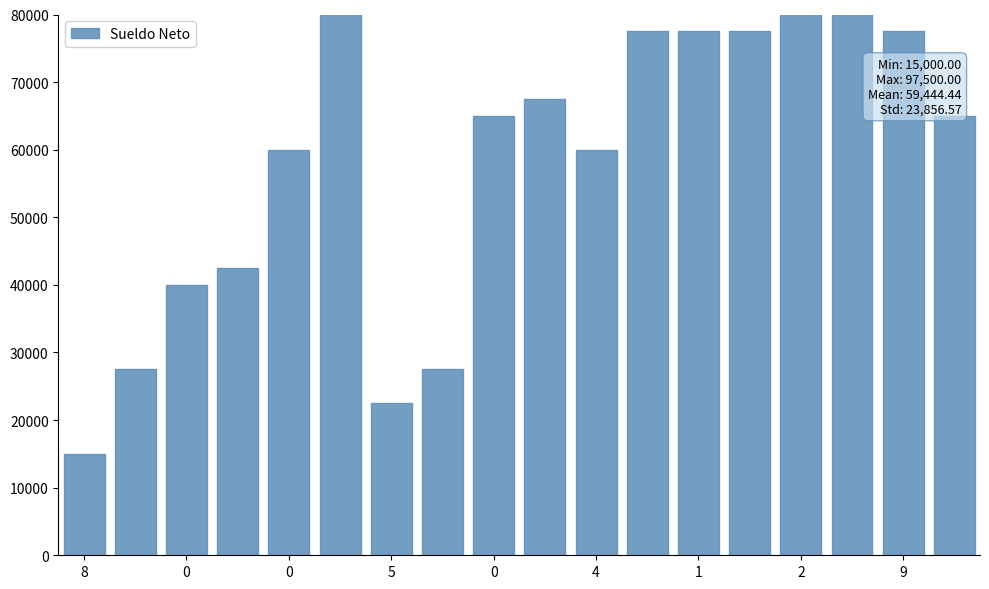

What is the value of the 16th bar from the left?

87500